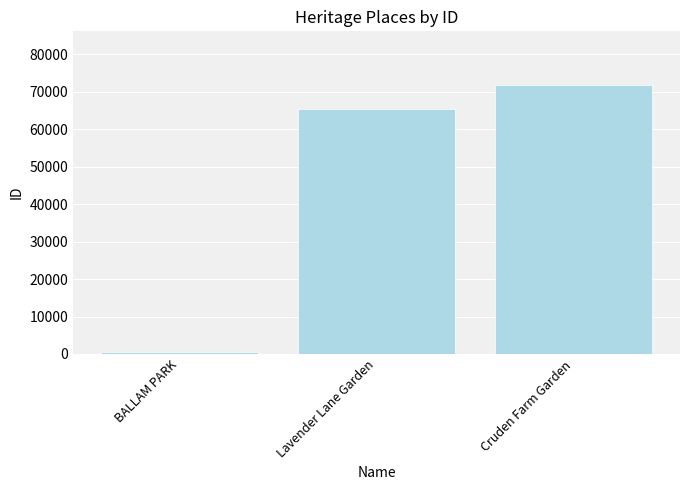

What is the maximum value shown in the chart?

71813